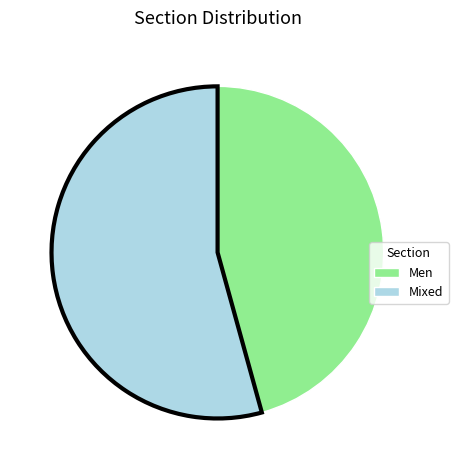

Is the sum of Men and Mixed greater than half?

Yes